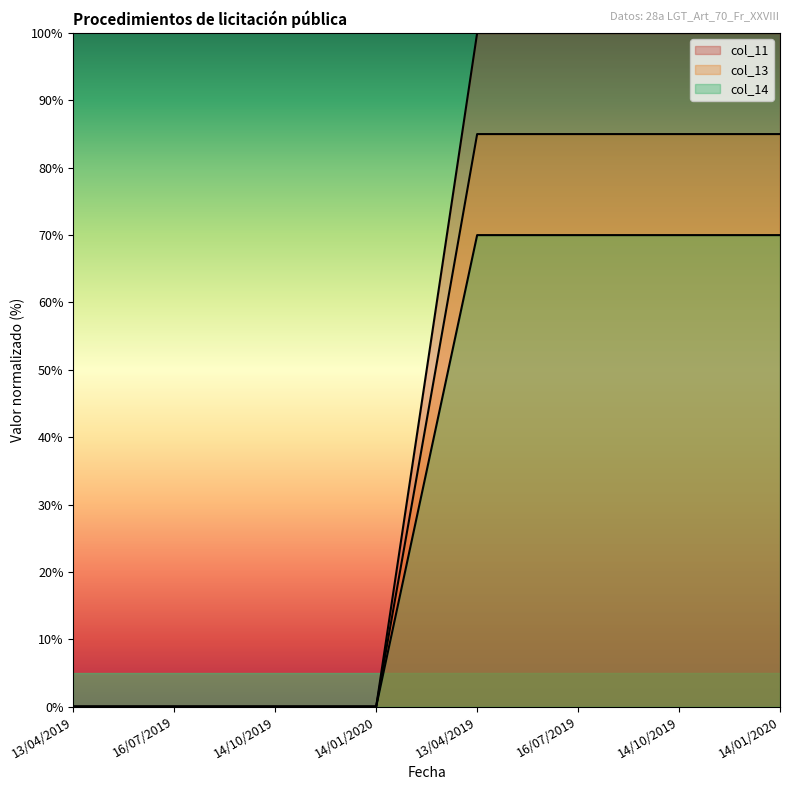

True or false: 1272233488_col13 and 1272233488_col14 intersect in this chart.

False